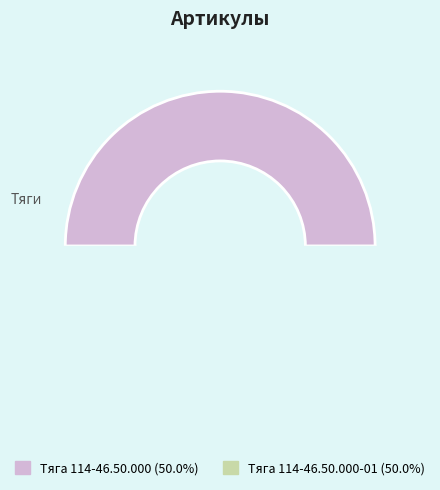

How many slices are in this pie chart?

2